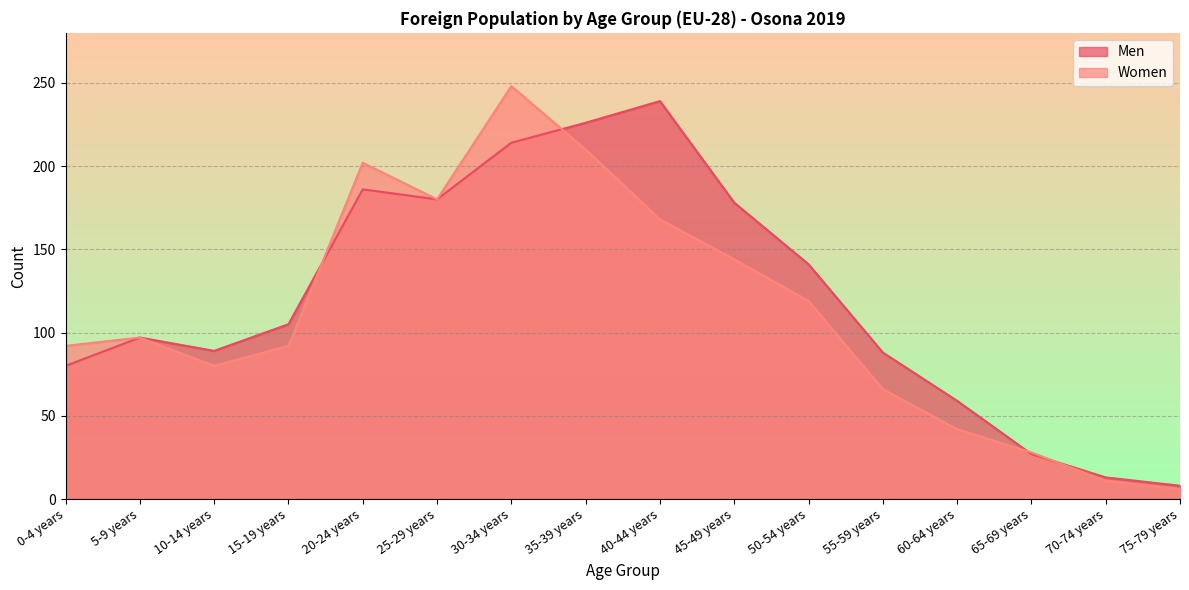

At which category does Men reach its first local valley?

10-14 years